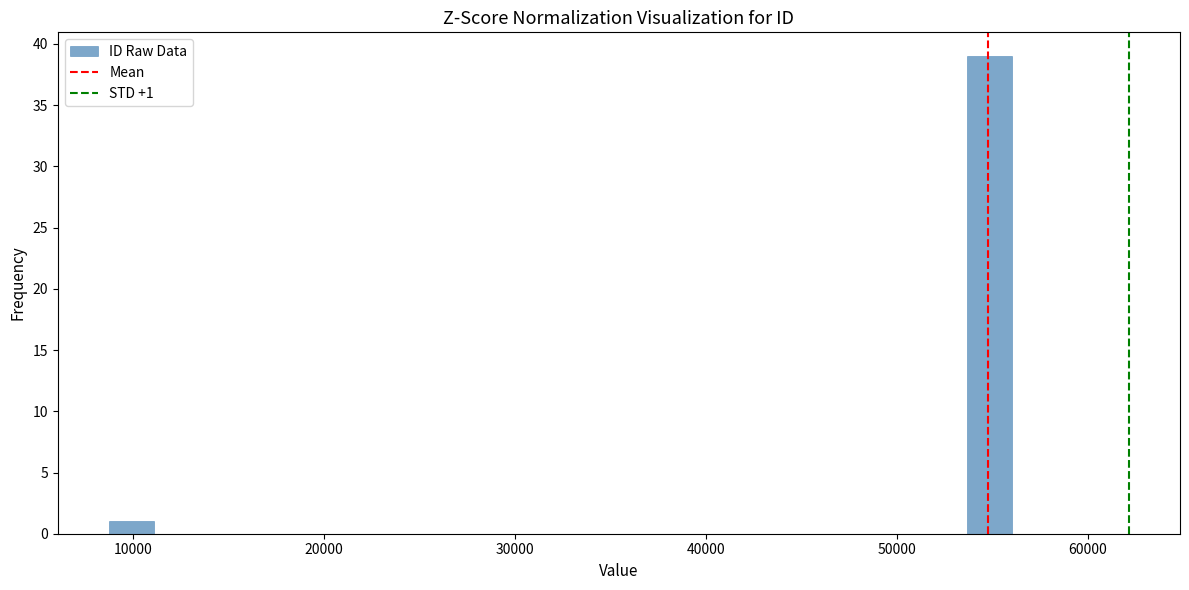

Read against the x-axis, roughly where is the centre of the tallest bar?

55000